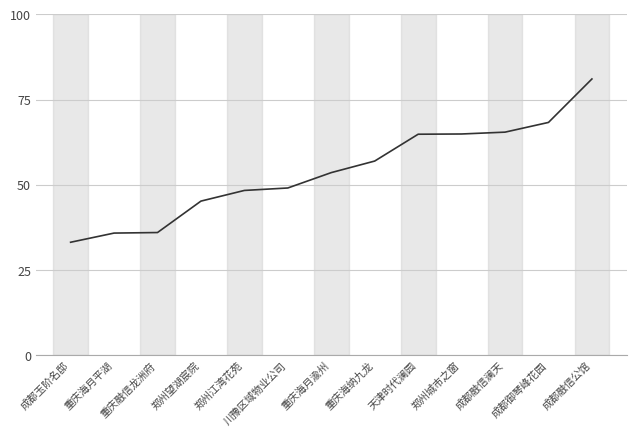

What is the difference between the values at 天津时代澜园 and 郑州望湖宸院?

19.6